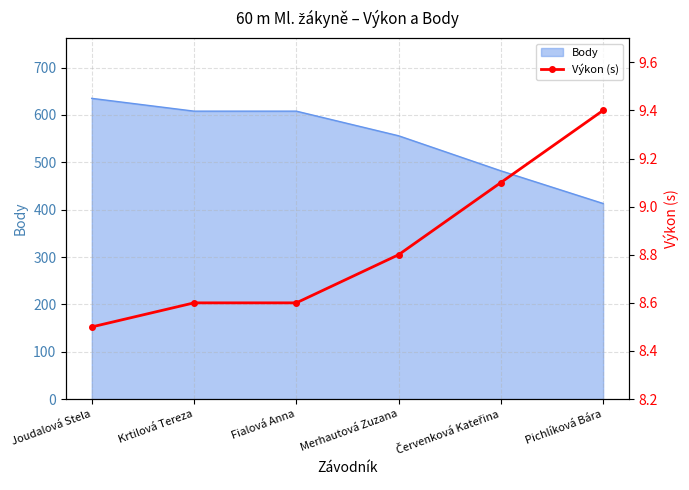

At which label is Body closest to 524?

Merhautová Zuzana